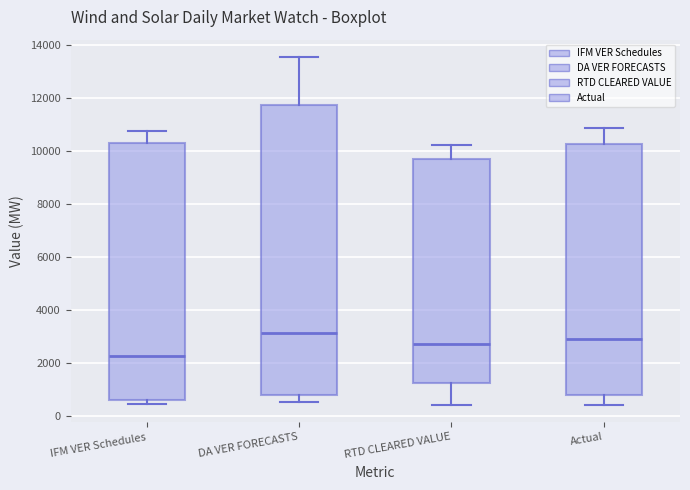

Reading left to right, transcribe this box plot: for each box, give where its median line is, the range the box spans, and where its two whiskers end, as read against the y-axis. The values are not printed on the chart, so give them approximately, as read against the axis.

IFM VER Schedules: median 2200, box 600 to 10200, whiskers 400 to 10800
DA VER FORECASTS: median 3200, box 800 to 11800, whiskers 600 to 13600
RTD CLEARED VALUE: median 2800, box 1200 to 9600, whiskers 400 to 10200
Actual: median 3000, box 800 to 10200, whiskers 400 to 10800